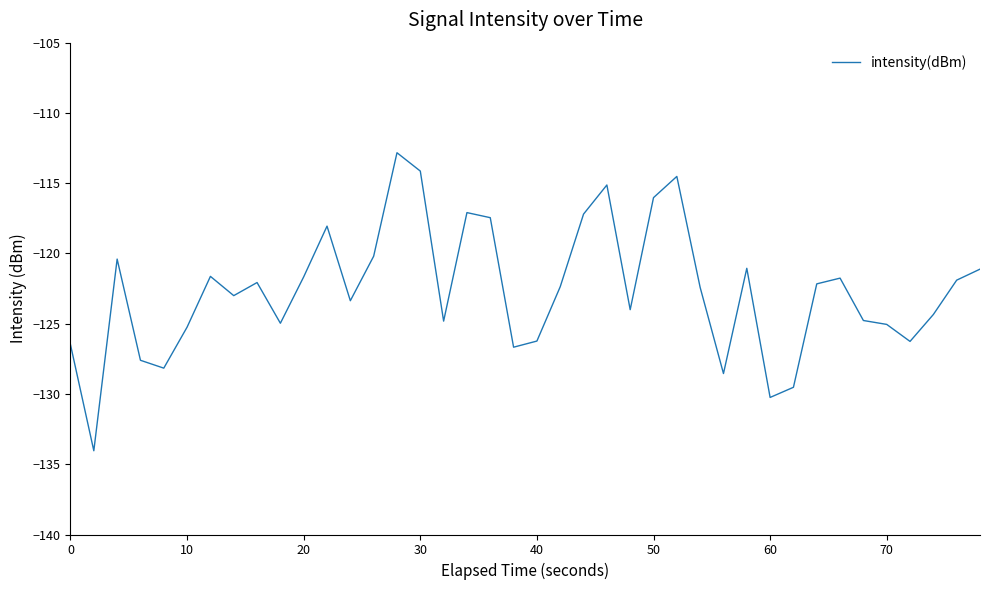

What is the difference between the maximum and minimum values?

21.2